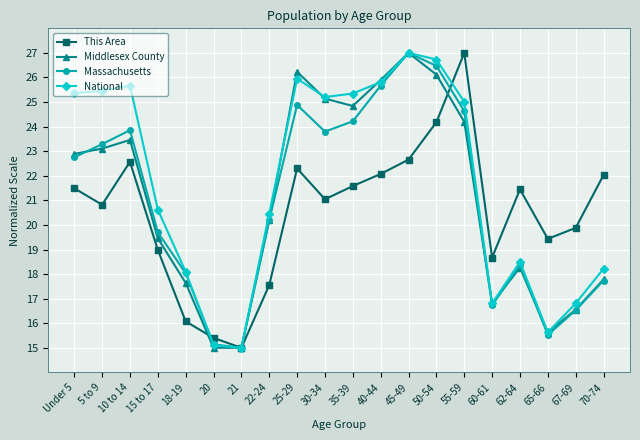

How many data points in National are less than 25?

10